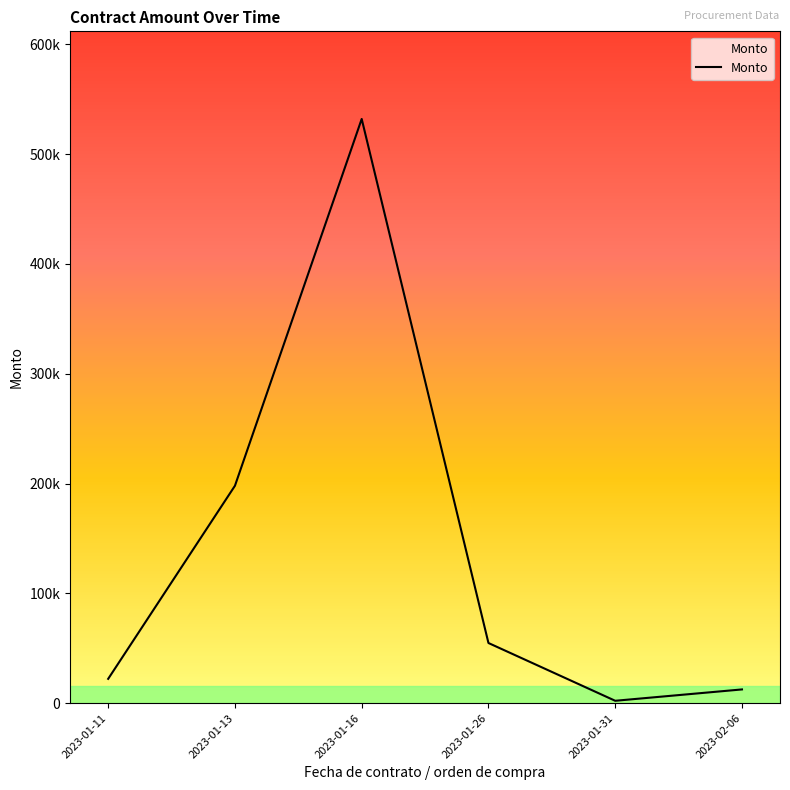

List the labels in order of value, largest first.

2023-01-16, 2023-01-13, 2023-01-26, 2023-01-11, 2023-02-06, 2023-01-31